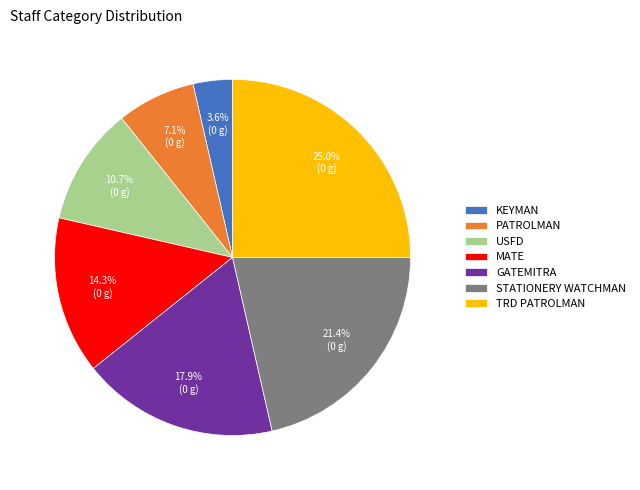

Does TRD PATROLMAN represent more than half of the total?

No